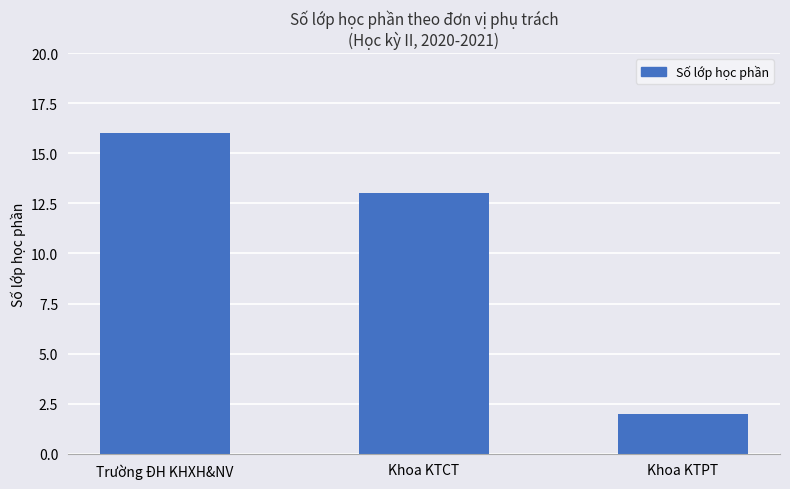

List the labels in order of value, smallest first.

Khoa KTPT, Khoa KTCT, Trường ĐH KHXH&NV